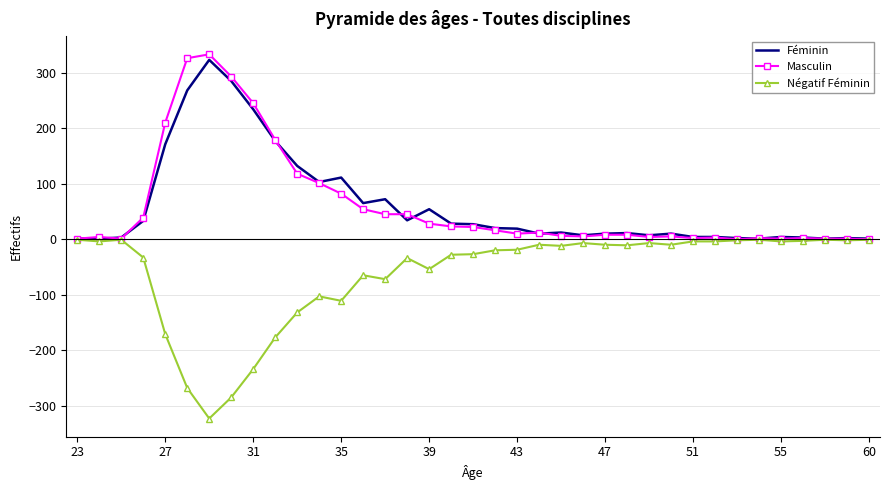

What is the lowest value of the Négatif Féminin series?

-323